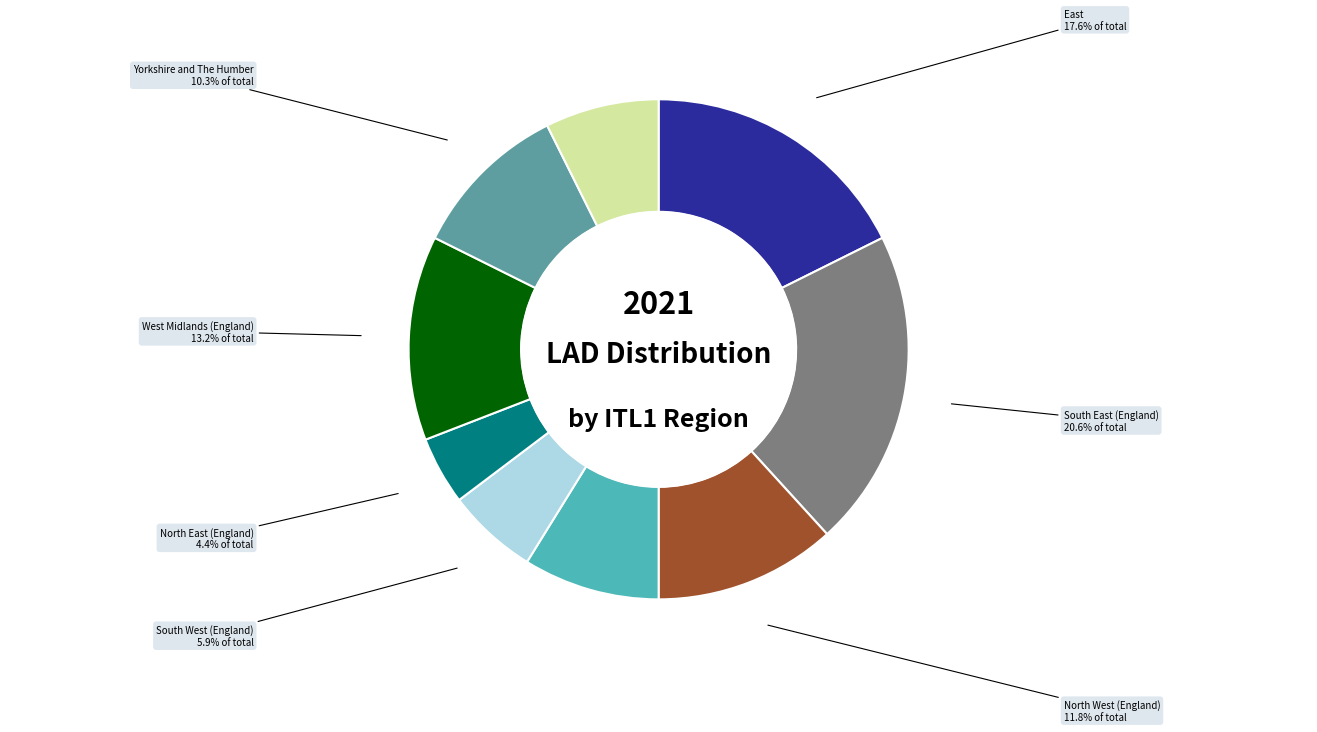

Which category has the smallest portion of the pie?

North East (England)